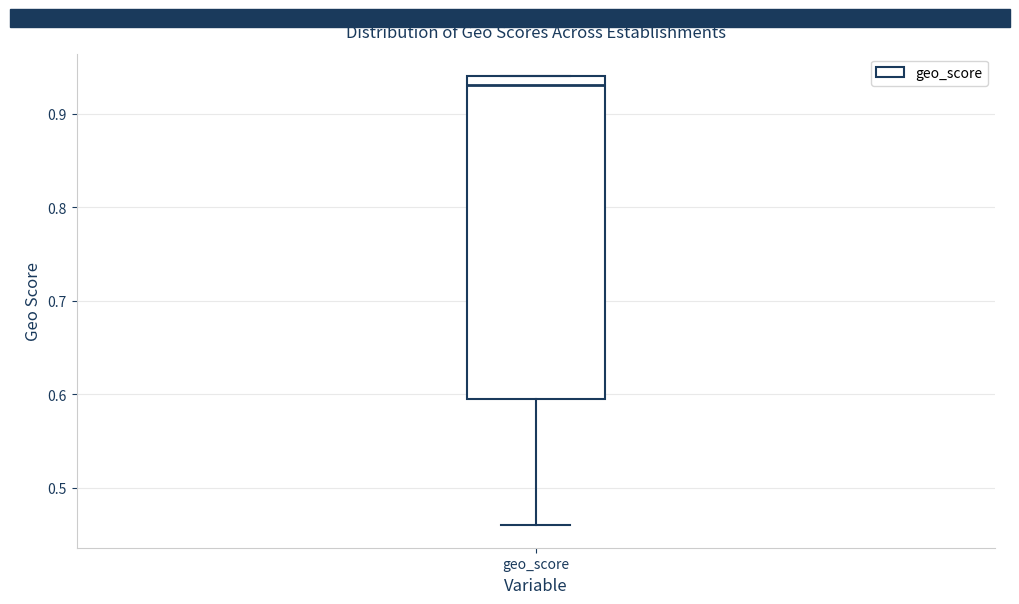

Transcribe this box plot: give where the median line is, the range the box spans, and where the two whiskers end, as read against the y-axis. The values are not printed on the chart, so give them approximately, as read against the axis.

median 0.93, box 0.60 to 0.94, whiskers 0.46 to 0.94